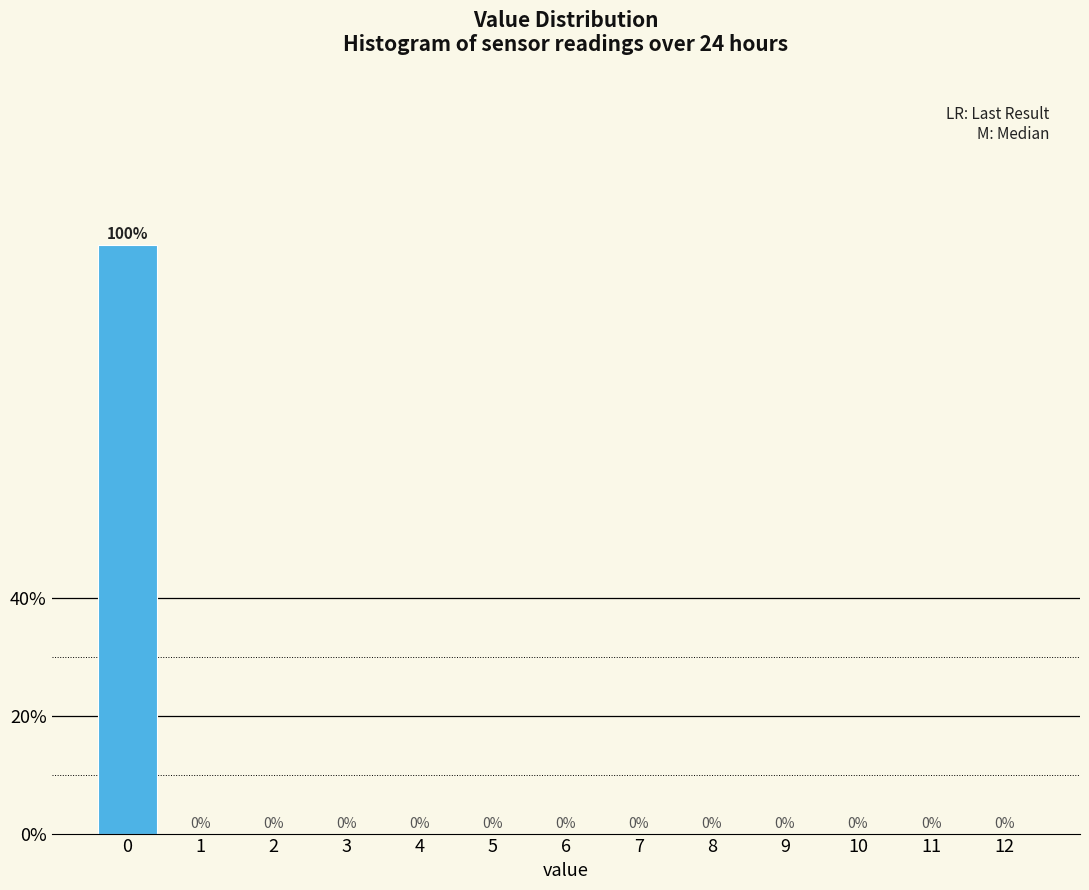

Reading right to left, transcribe all the data shown in this chart.

12=0	11=0	10=0	9=0	8=0	7=0	6=0	5=0	4=0	3=0	2=0	1=0	0=100